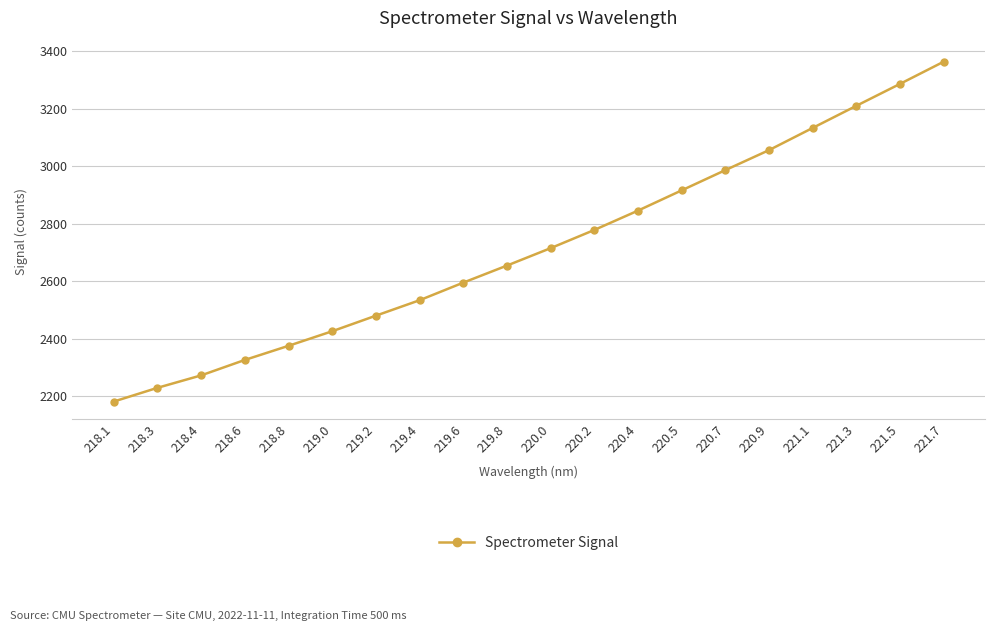

Where does the data first go above 2715?

220.0